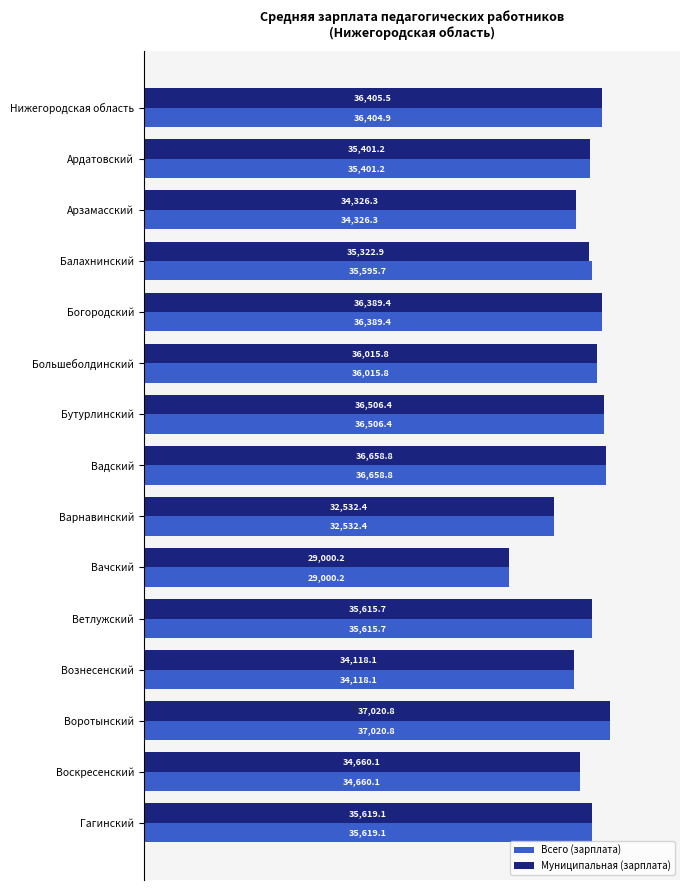

The value of Всего (зарплата) at Гагинский is 35619.1. True or false?

True